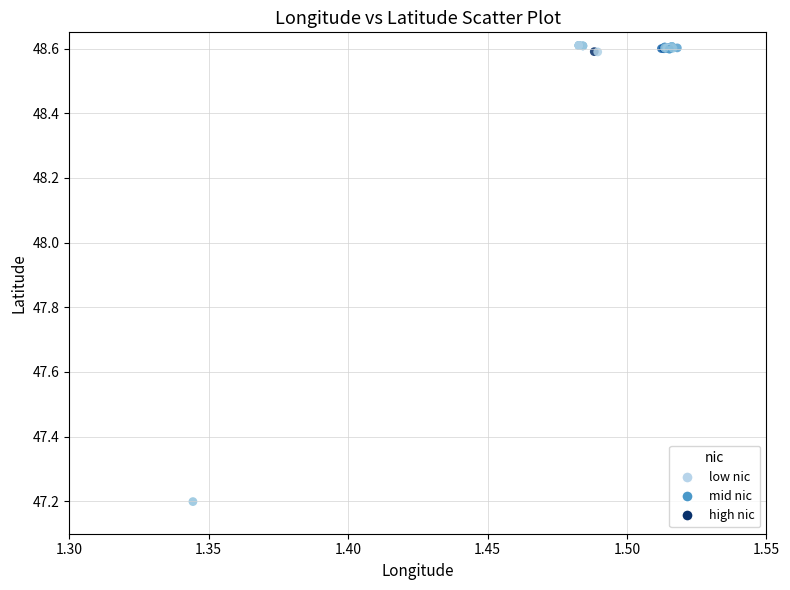

What Y value in the scatter plot is closest to 47?

47.2